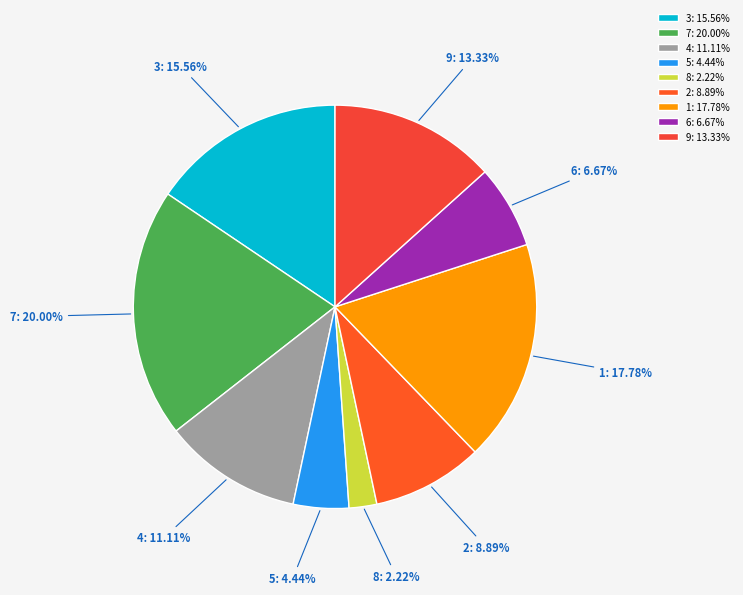

How many segments does this pie chart have?

9